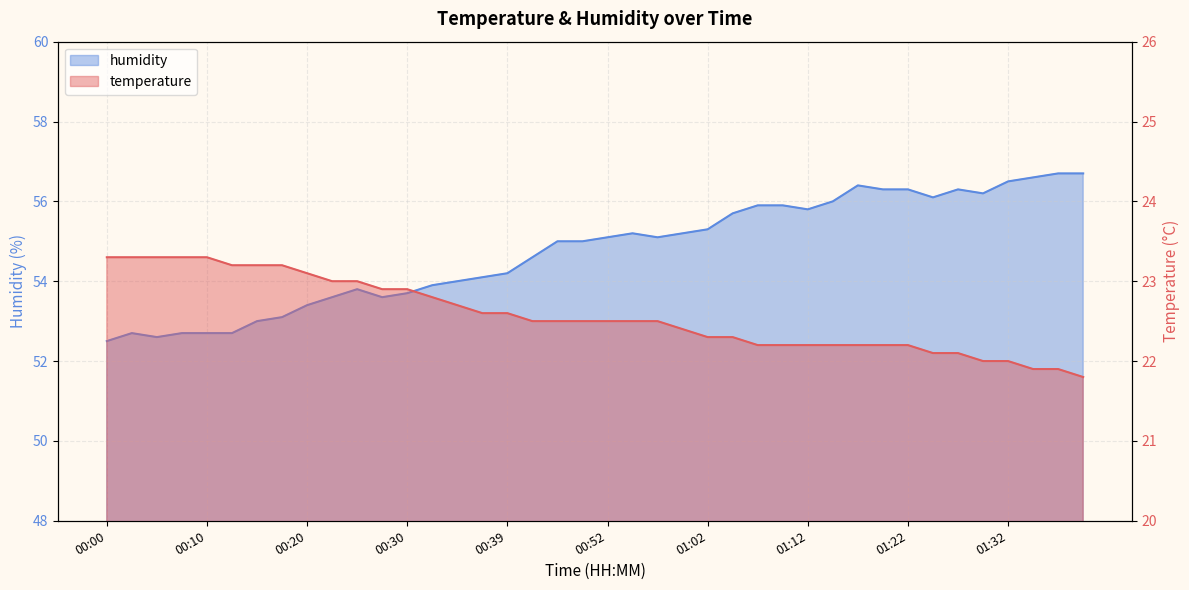

Rank the categories by temperature value from highest to lowest.

00:00, 00:02, 00:05, 00:07, 00:10, 00:12, 00:15, 00:17, 00:20, 00:22, 00:25, 00:27, 00:30, 00:32, 00:34, 00:37, 00:39, 00:42, 00:47, 00:50, 00:52, 00:55, 00:57, 00:59, 01:02, 01:04, 01:07, 01:09, 01:12, 01:14, 01:17, 01:19, 01:22, 01:24, 01:27, 01:29, 01:32, 01:34, 01:37, 01:39